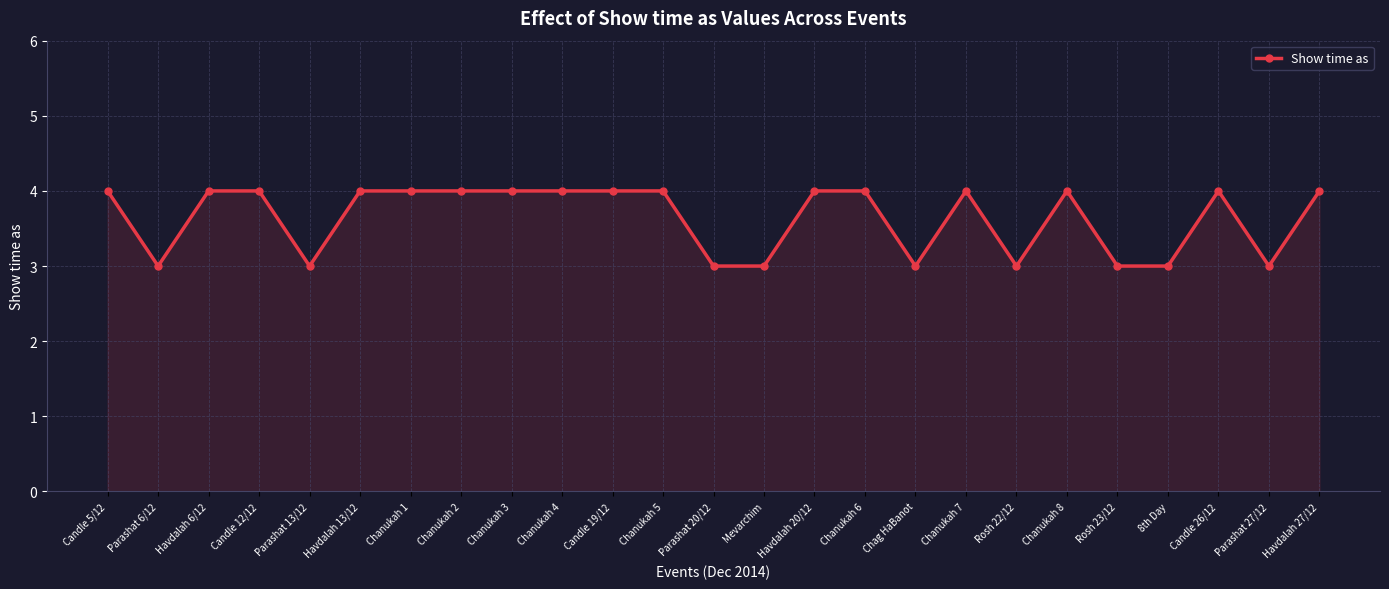

Reading right to left, extract all data points from this chart.

4	3	4	3	3	4	3	4	3	4	4	3	3	4	4	4	4	4	4	4	3	4	4	3	4